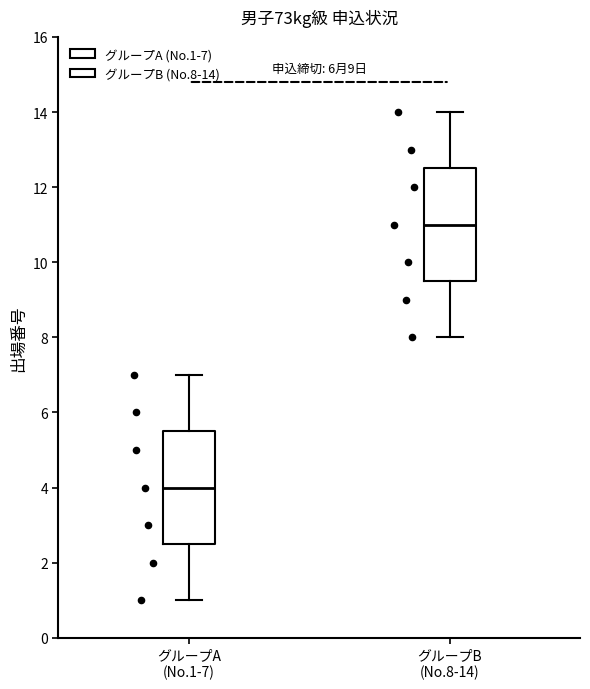

Reading left to right, read every box against the y-axis: the position of its median line, the range the box covers, and the ends of its whiskers. The values are not printed on the chart, so give them approximately, as read against the axis.

グループA (No.1-7): median 4.0, box 2.6 to 5.6, whiskers 1.0 to 7.0
グループB (No.8-14): median 11.0, box 9.6 to 12.6, whiskers 8.0 to 14.0